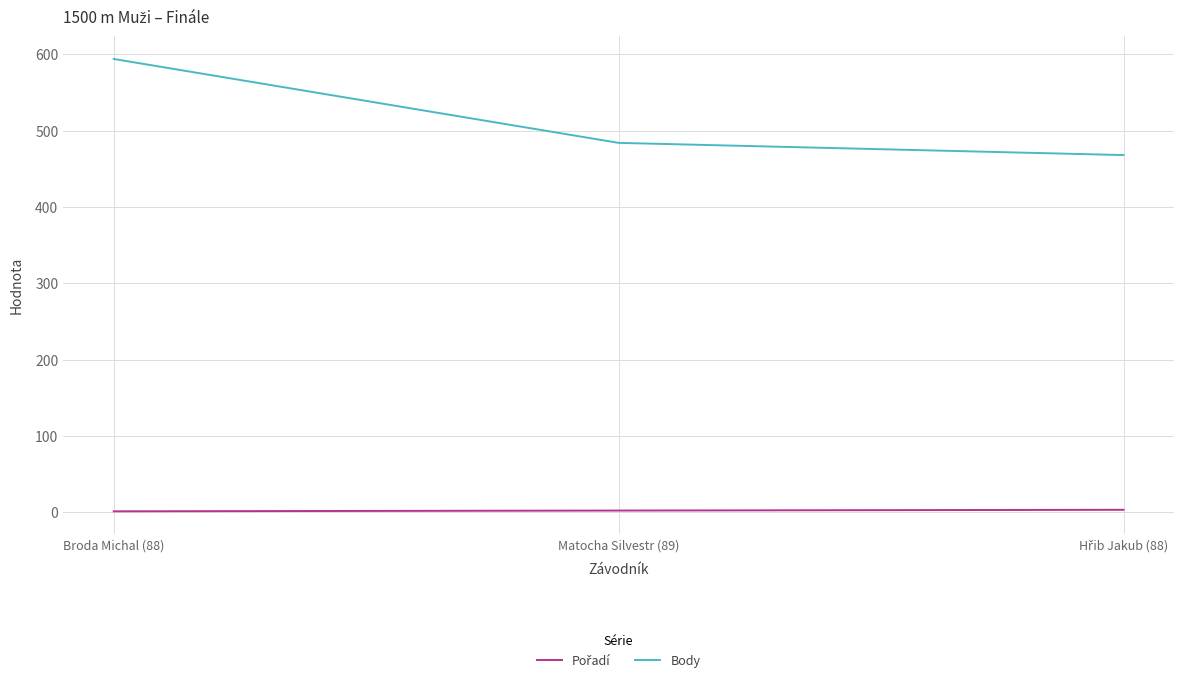

What is the sum of all Body values?

1546